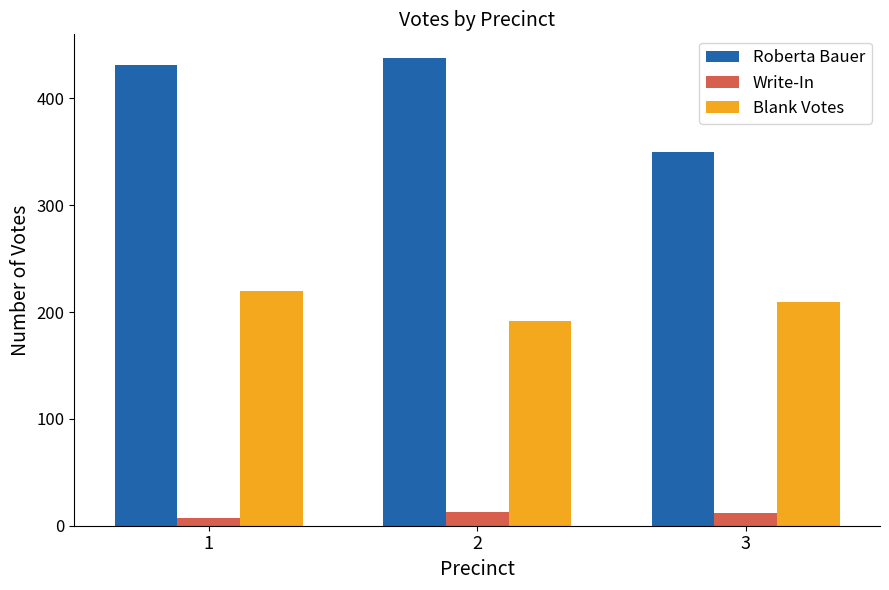

What is the average value of the Write-In series?

11